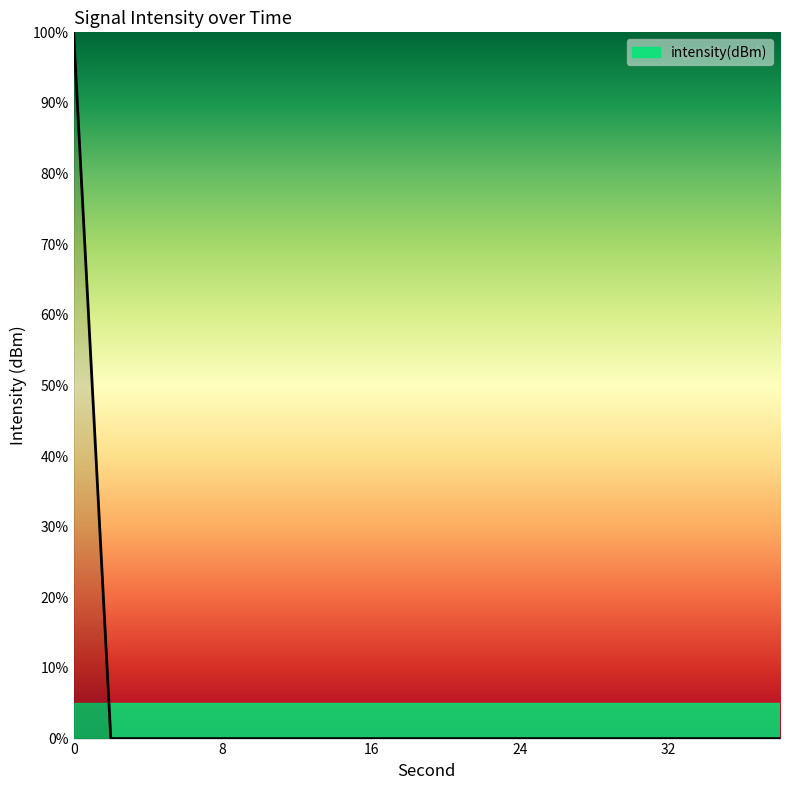

What is the difference between the maximum and minimum values?

100